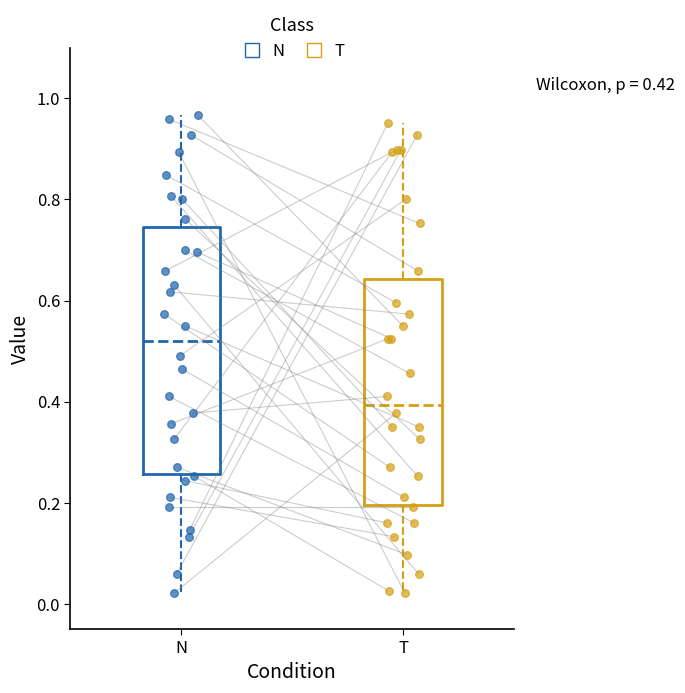

Which box has the highest median line?

N